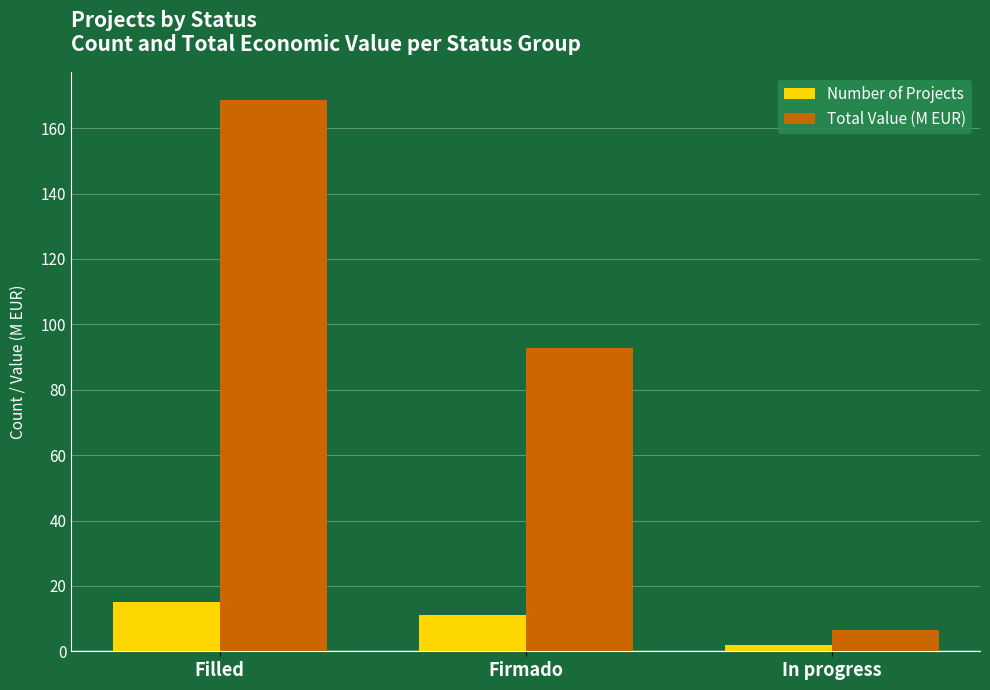

Does the chart contain any negative values?

No